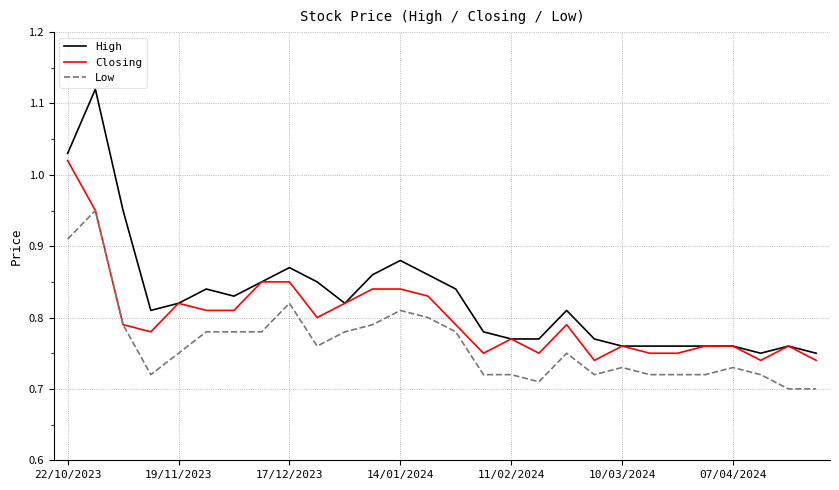

Rank the series by their average value, from highest to lowest.

High, Closing, Low